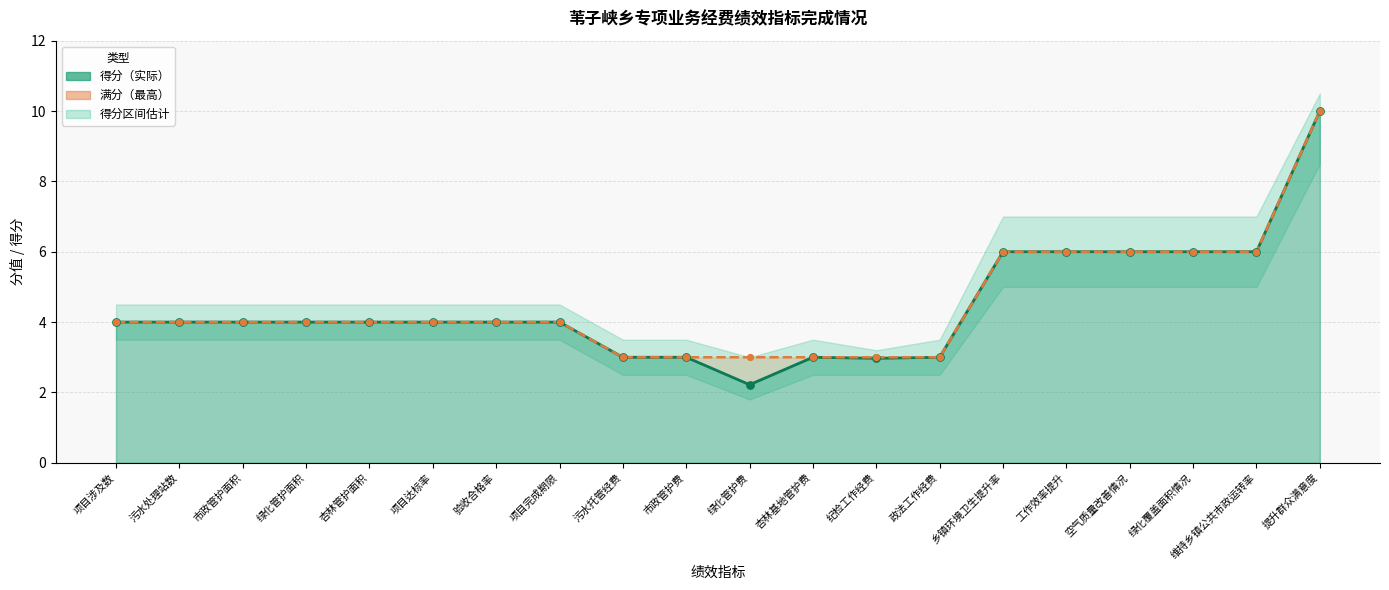

Which series has the largest total across all categories?

满分